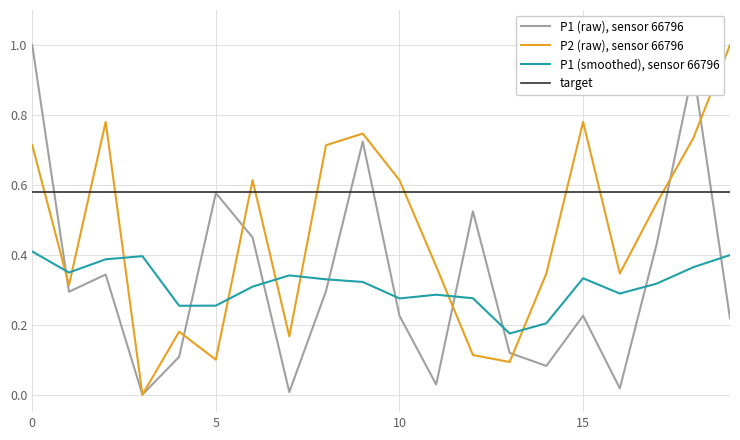

True or false: P1 (smoothed), sensor 66796 has a value of 0.4 at 10.

False